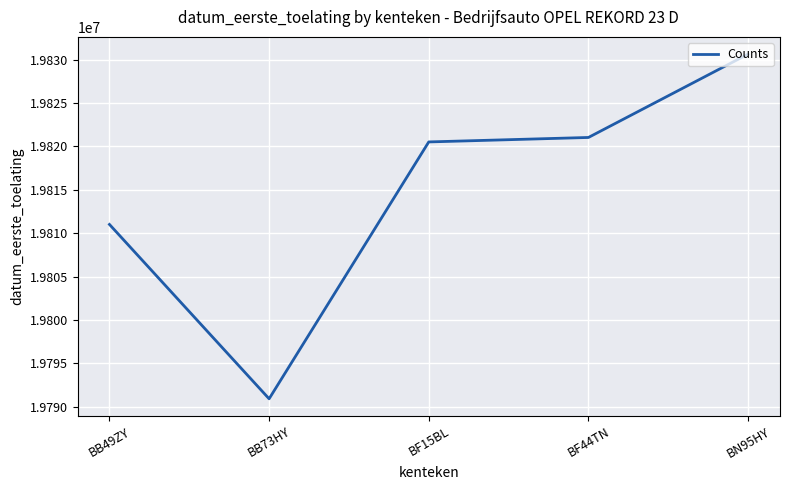

What is the minimum value shown in the chart?

19790921